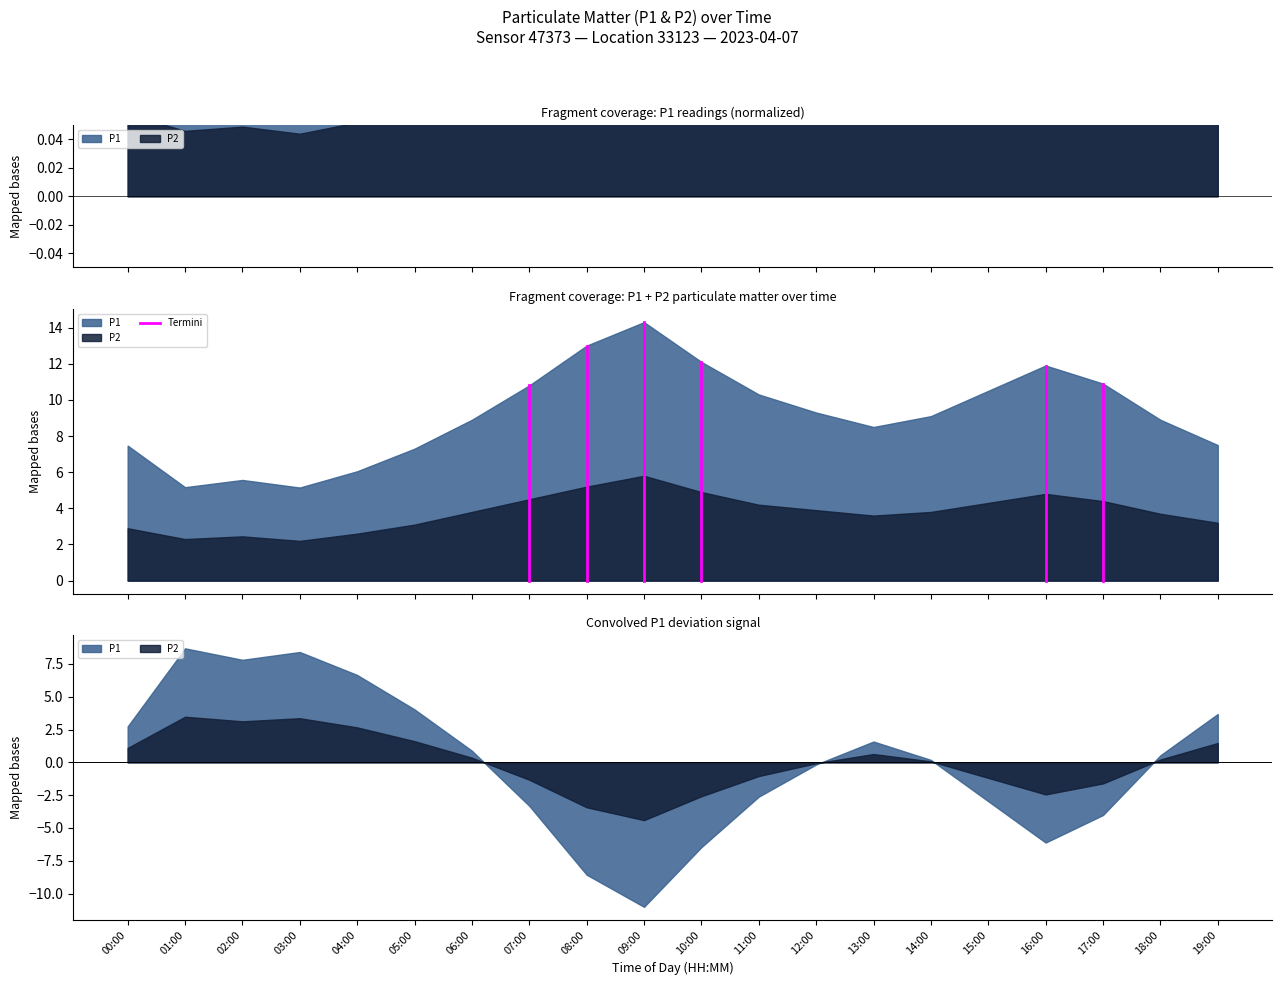

The value at 07:00 is 3.6. True or false?

False